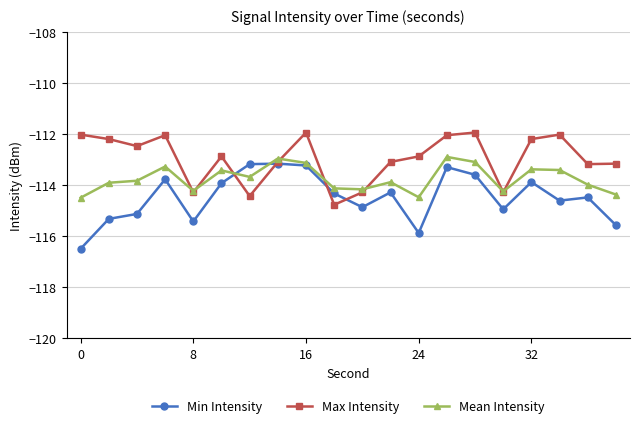

Which series has the widest spread of values?

Min Intensity